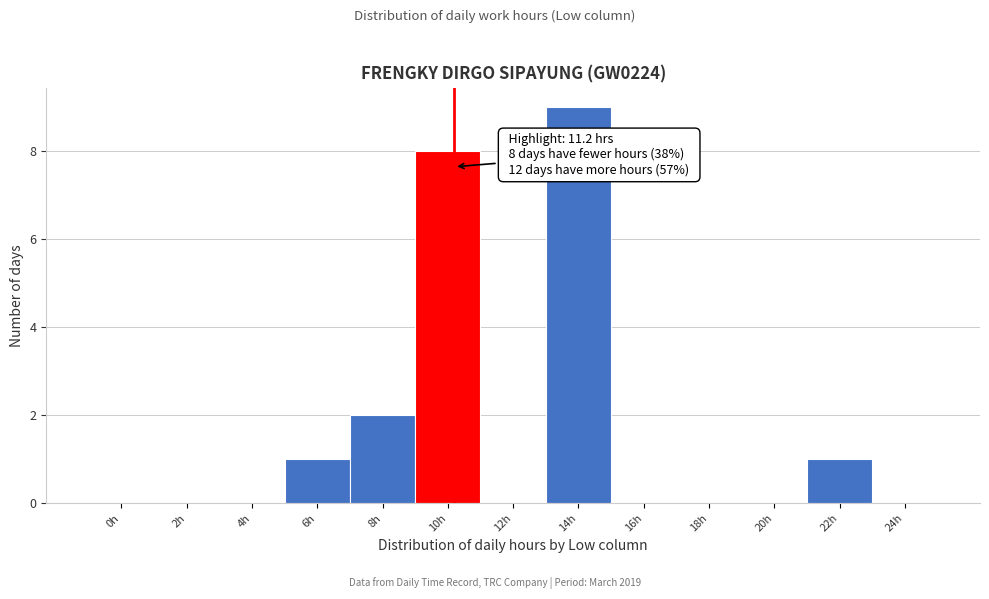

Reading left to right, list all the values displayed in this chart.

0h=0	2h=0	4h=0	6h=1	8h=2	10h=8	12h=0	14h=9	16h=0	18h=0	20h=0	22h=1	24h=0